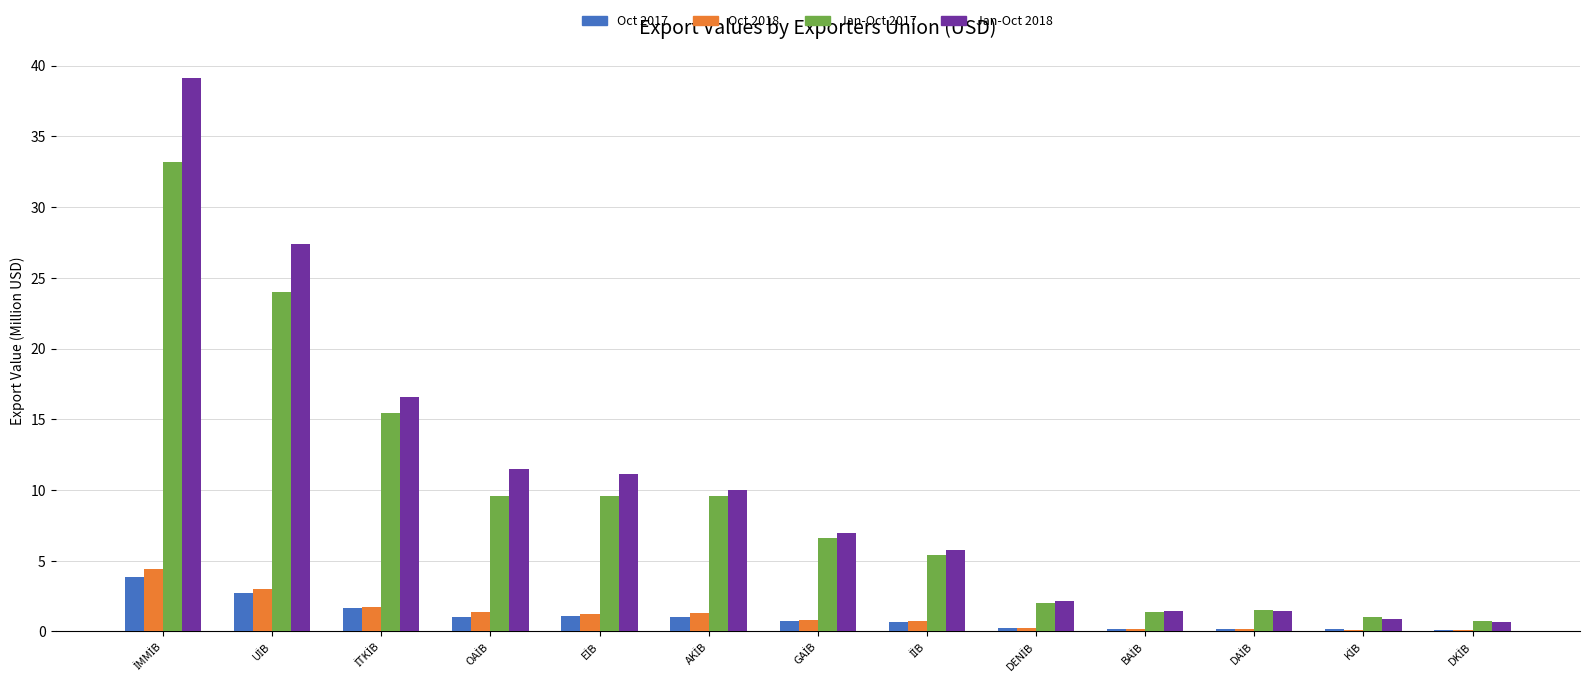

What is the sum of all Jan-Oct 2018 values?

135.0